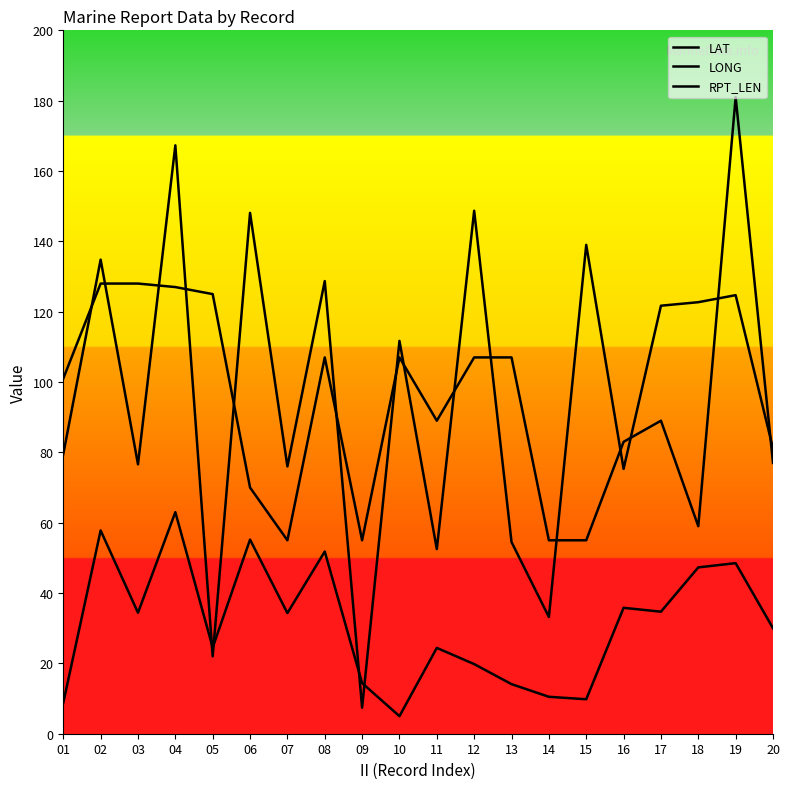

Which category has the lowest value across all series?

10